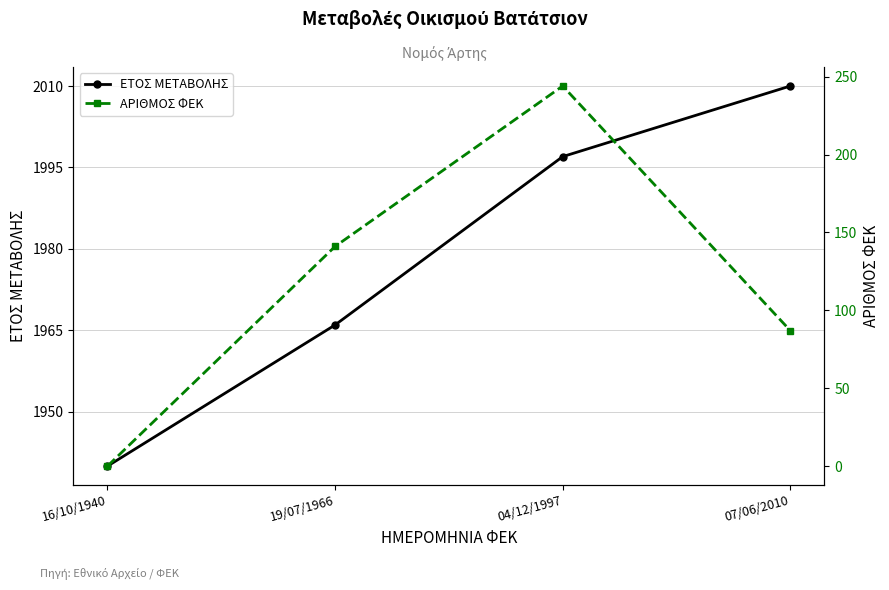

List the labels in order of ΕΤΟΣ ΜΕΤΑΒΟΛΗΣ value, smallest first.

16/10/1940, 19/07/1966, 04/12/1997, 07/06/2010